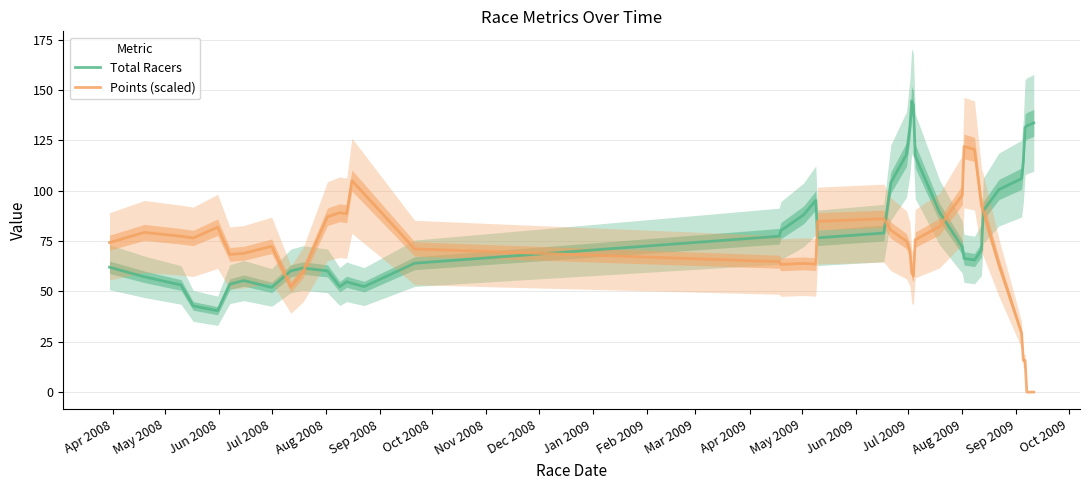

What is the highest value of the Total Racers series?

144.6